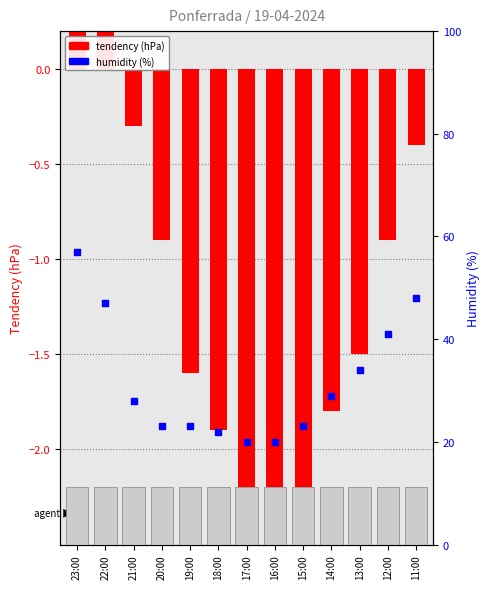

Which series has the largest total across all categories?

humidity (%)